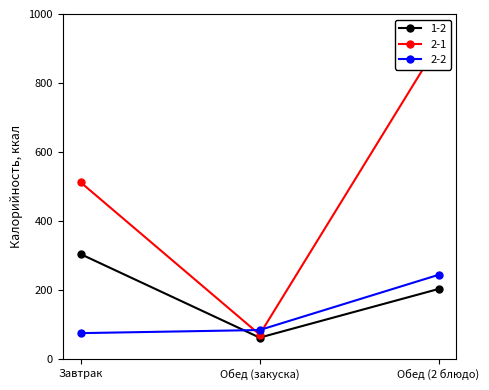

Which series has the largest total across all categories?

2-1